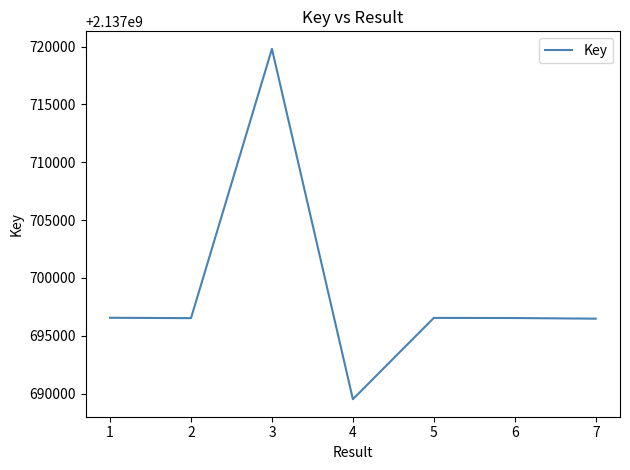

At which category does the chart reach its minimum across all series?

4